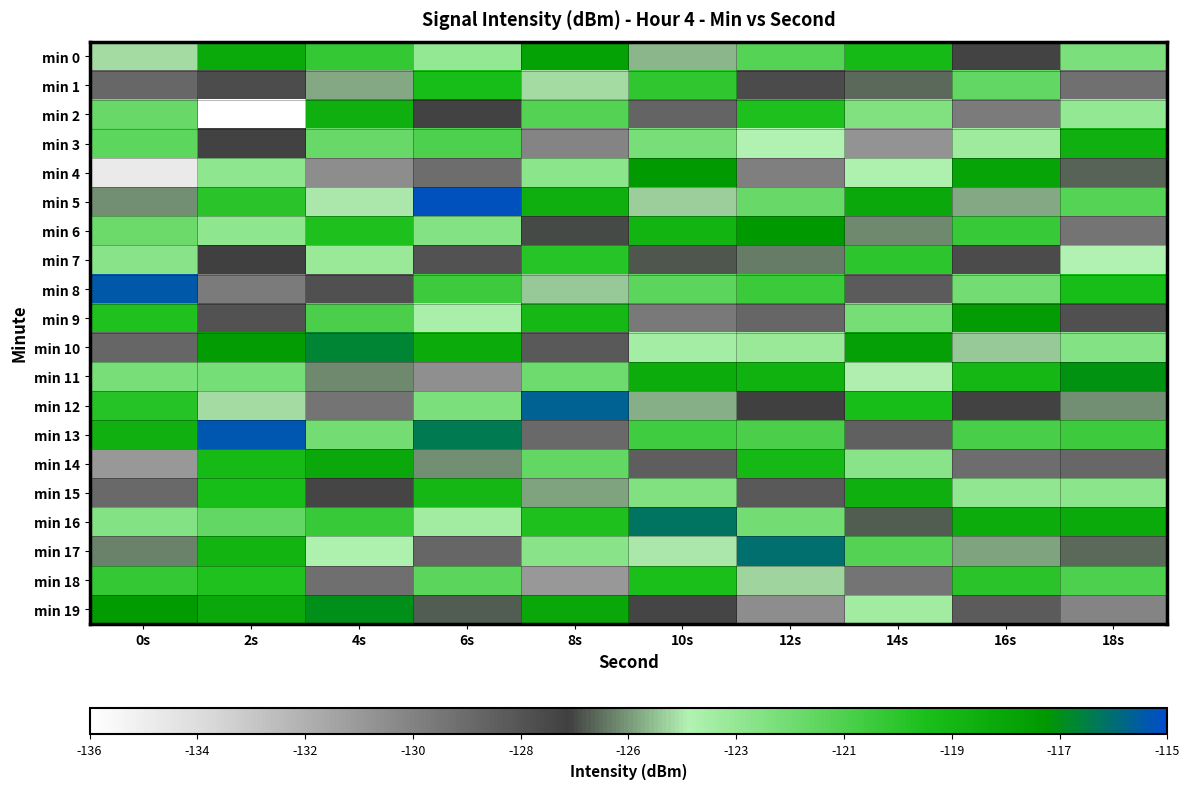

Rank the series at 10s from lowest to highest value.

min 9, min 2, min 14, min 19, min 7, min 12, min 0, min 5, min 17, min 10, min 15, min 3, min 8, min 13, min 1, min 18, min 6, min 11, min 4, min 16